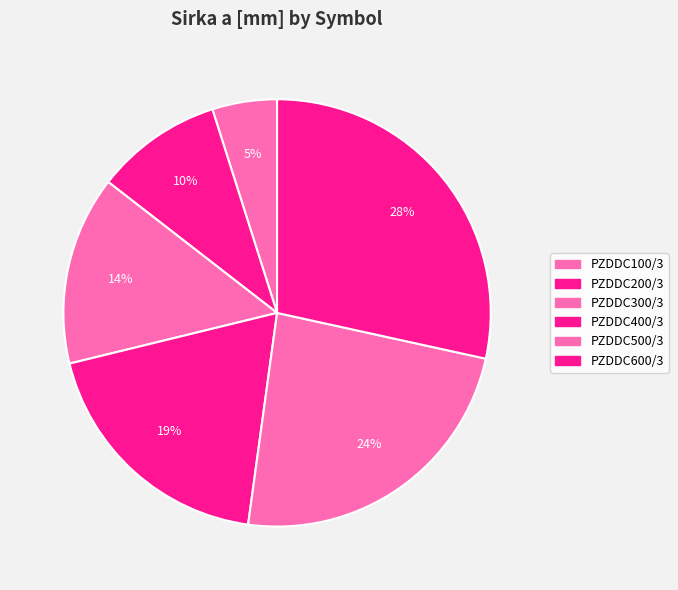

Is the sum of PZDDC500/3 and PZDDC400/3 greater than half?

No